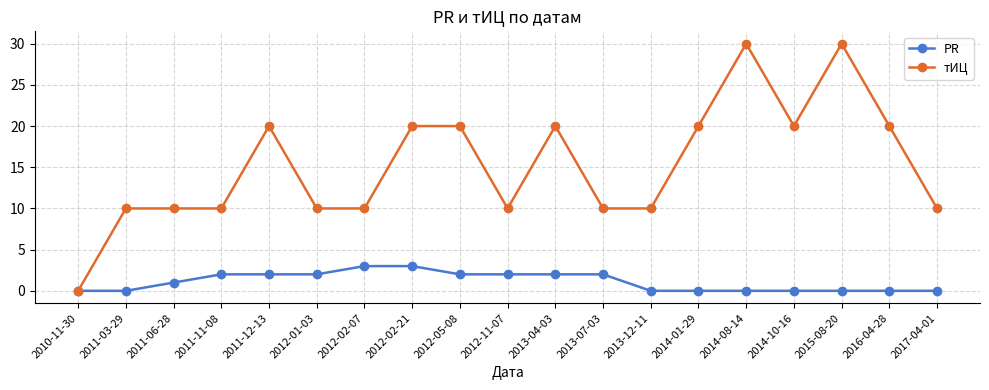

True or false: PR has a value of 2 at 2012-05-08.

True